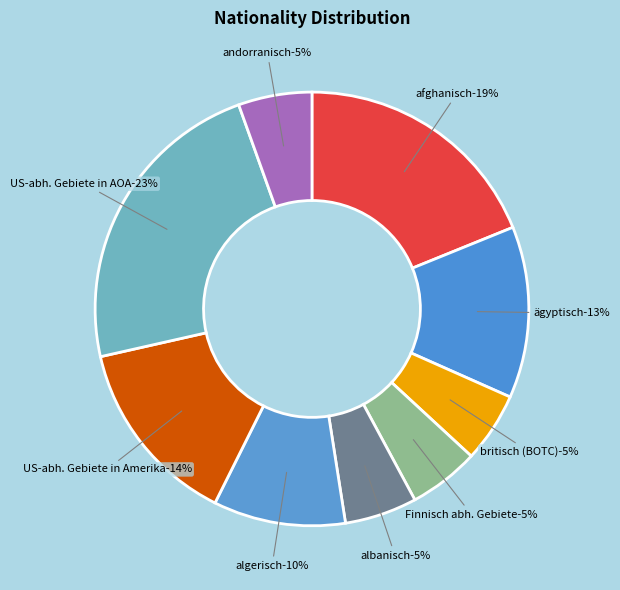

To the nearest percent, what is the difference between the largest and smallest slice percentages?

18%